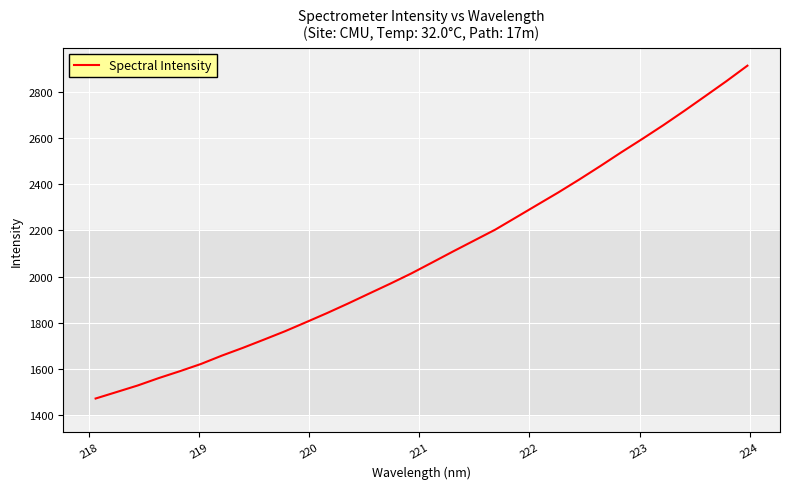

What is the minimum value shown in the chart?

1471.3